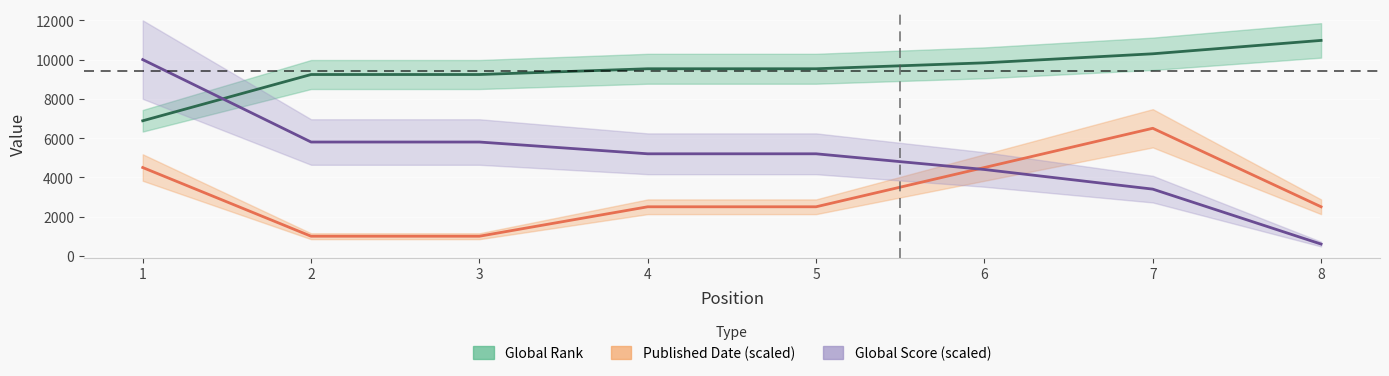

The Global Rank series shows 9240 at 3. True or false?

True